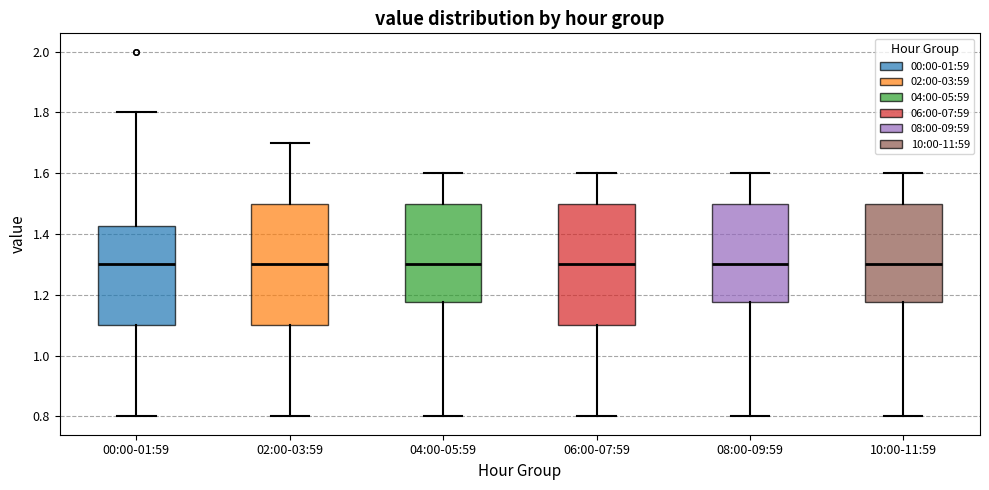

Reading left to right, read every box against the y-axis: the position of its median line, the range the box covers, and the ends of its whiskers. The values are not printed on the chart, so give them approximately, as read against the axis.

00:00-01:59: median 1.30, box 1.10 to 1.42, whiskers 0.80 to 1.80
02:00-03:59: median 1.30, box 1.10 to 1.50, whiskers 0.80 to 1.70
04:00-05:59: median 1.30, box 1.18 to 1.50, whiskers 0.80 to 1.60
06:00-07:59: median 1.30, box 1.10 to 1.50, whiskers 0.80 to 1.60
08:00-09:59: median 1.30, box 1.18 to 1.50, whiskers 0.80 to 1.60
10:00-11:59: median 1.30, box 1.18 to 1.50, whiskers 0.80 to 1.60